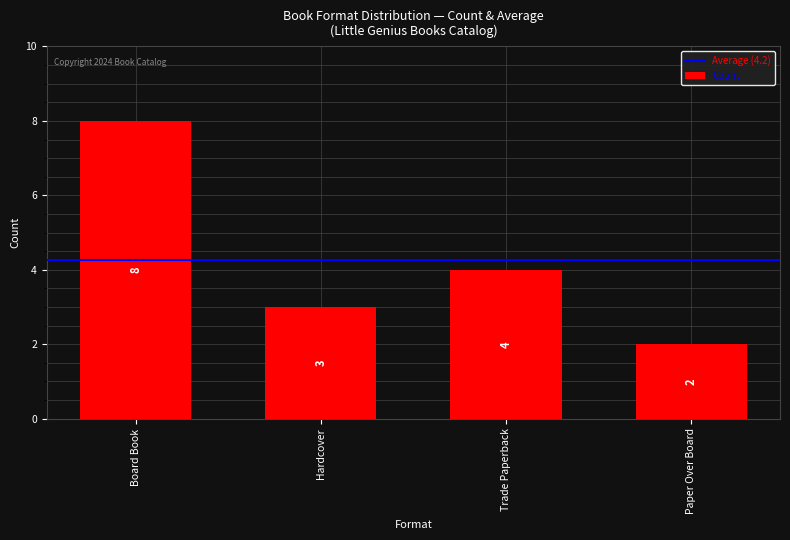

What is the smallest value displayed?

2